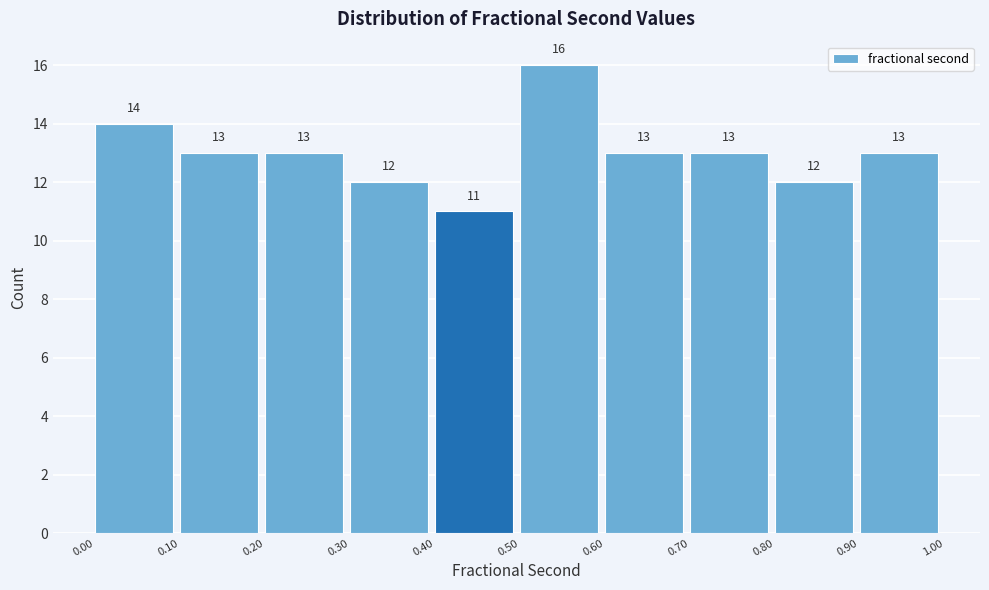

Reading left to right, transcribe this chart: for each bar, give the range it covers on the x-axis and its height.

0.00 to 0.10: 14
0.10 to 0.20: 13
0.20 to 0.30: 13
0.30 to 0.40: 12
0.40 to 0.50: 11
0.50 to 0.60: 16
0.60 to 0.70: 13
0.70 to 0.80: 13
0.80 to 0.90: 12
0.90 to 1.00: 13